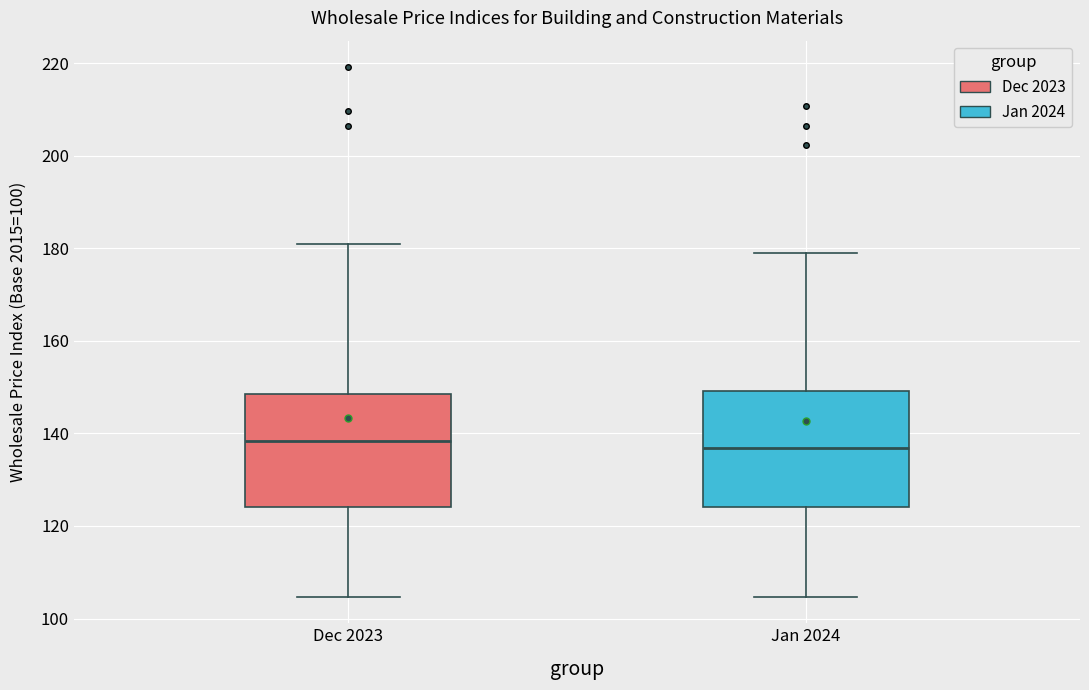

Where is the lower edge of the box for Jan 2024 on the y-axis? The values are not printed on the chart, so give them approximately, as read against the axis.

124